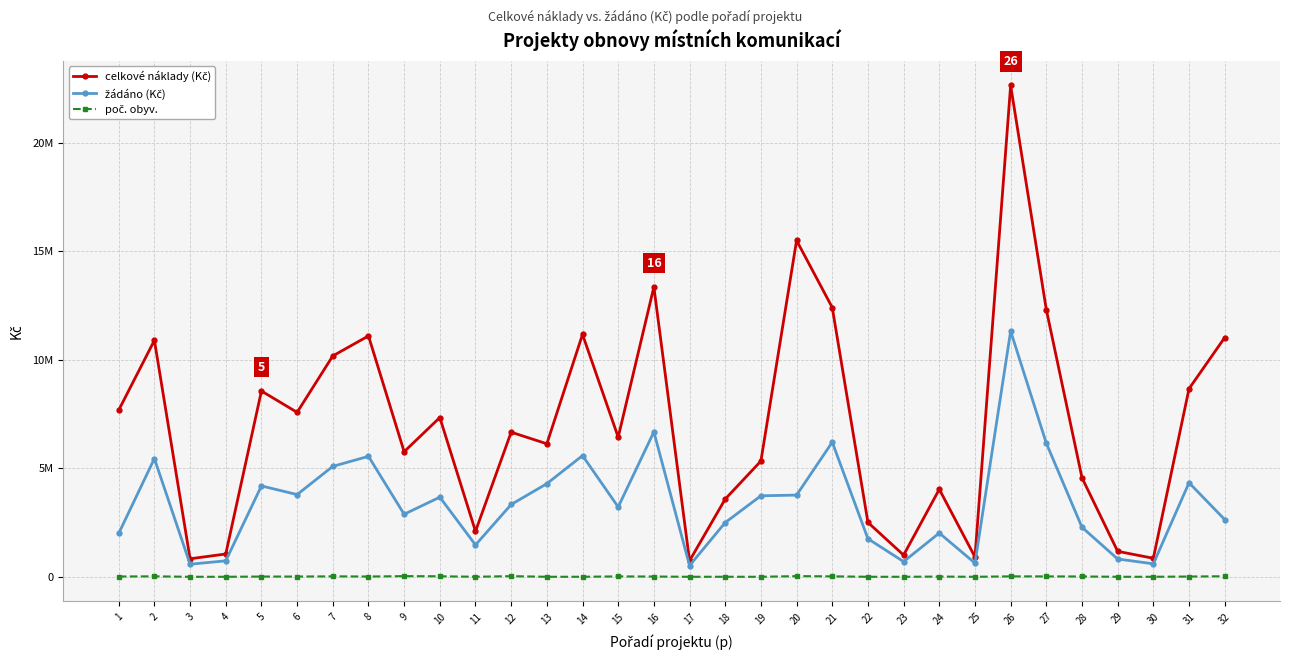

The celkové náklady (Kč) series shows 2216020 at 19. True or false?

False